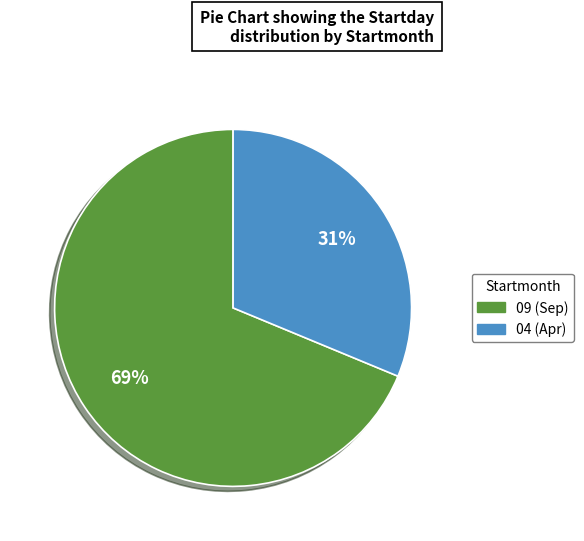

Rank the categories by value from lowest to highest.

04, 09